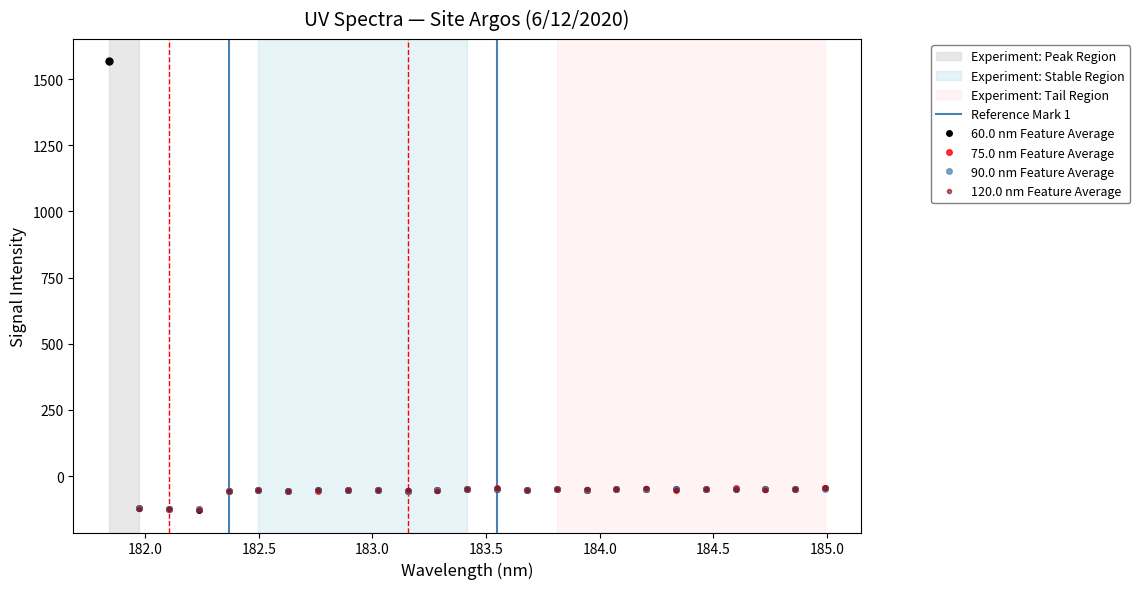

Is this an area chart (filled region under the line)?

No